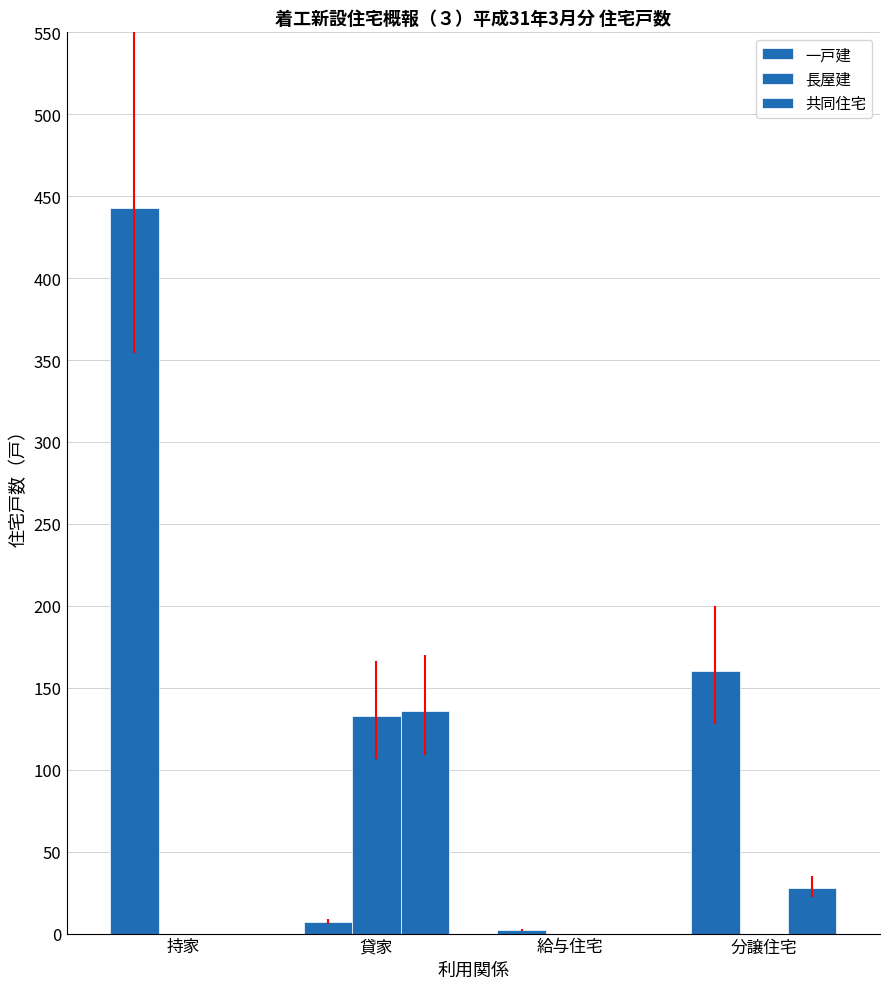

What is the difference between the 一戸建 values at 貸家 and 給与住宅?

5